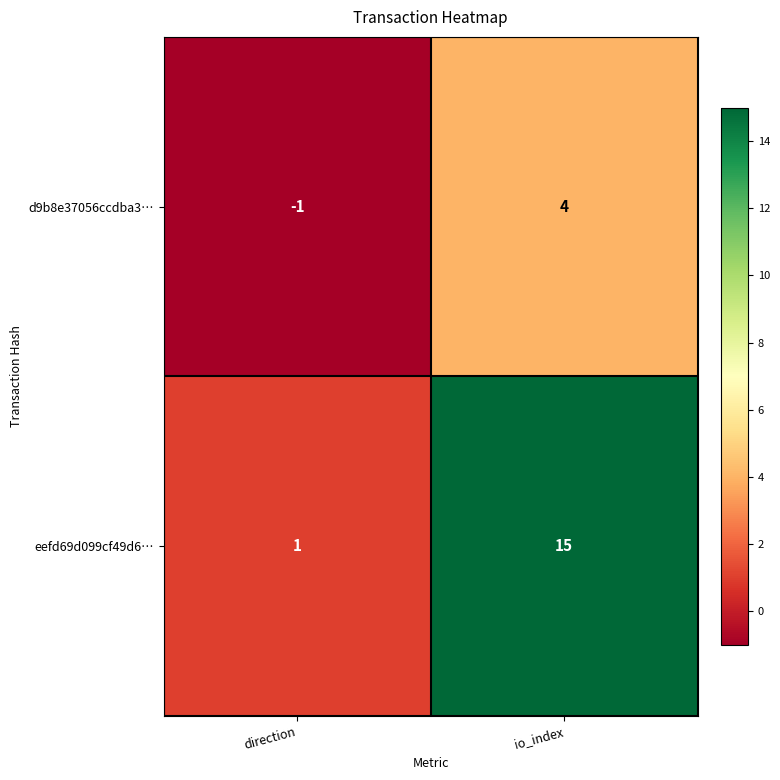

What is the difference between the eefd69d099cf49d6… values at io_index and direction?

14